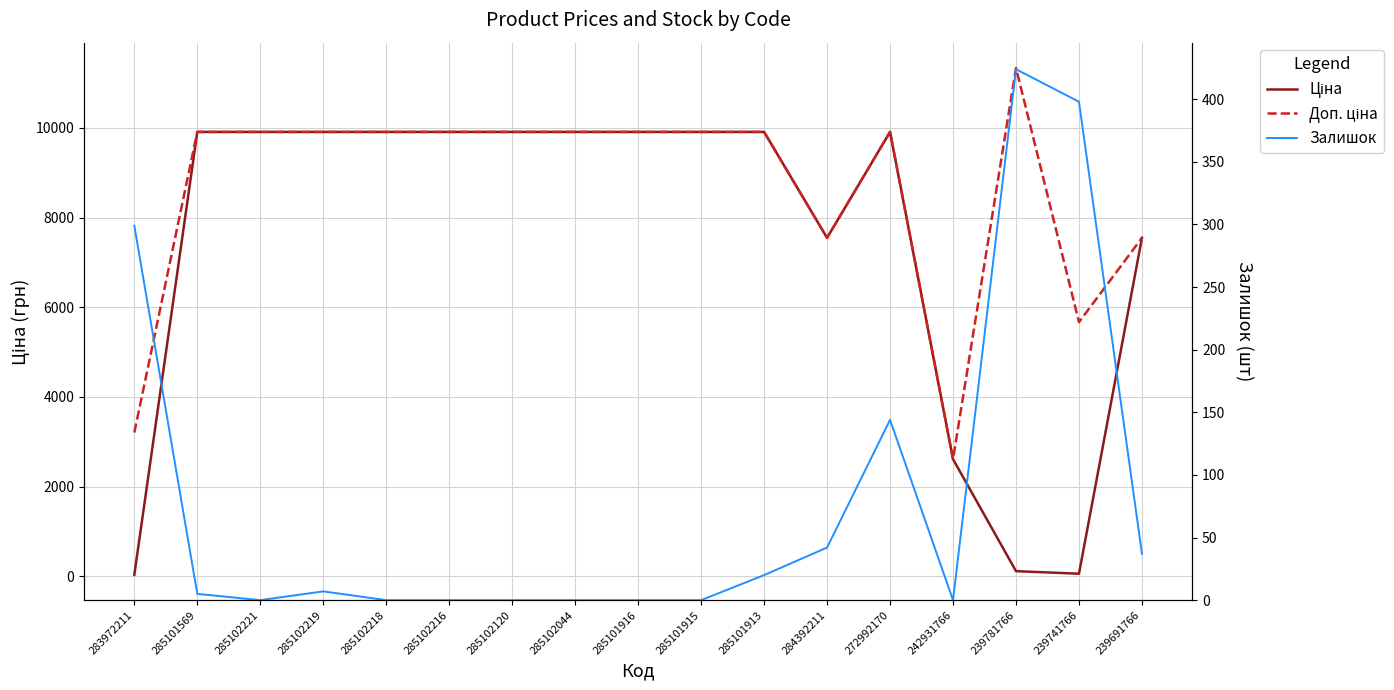

Where is the first local maximum for Залишок?

285102219